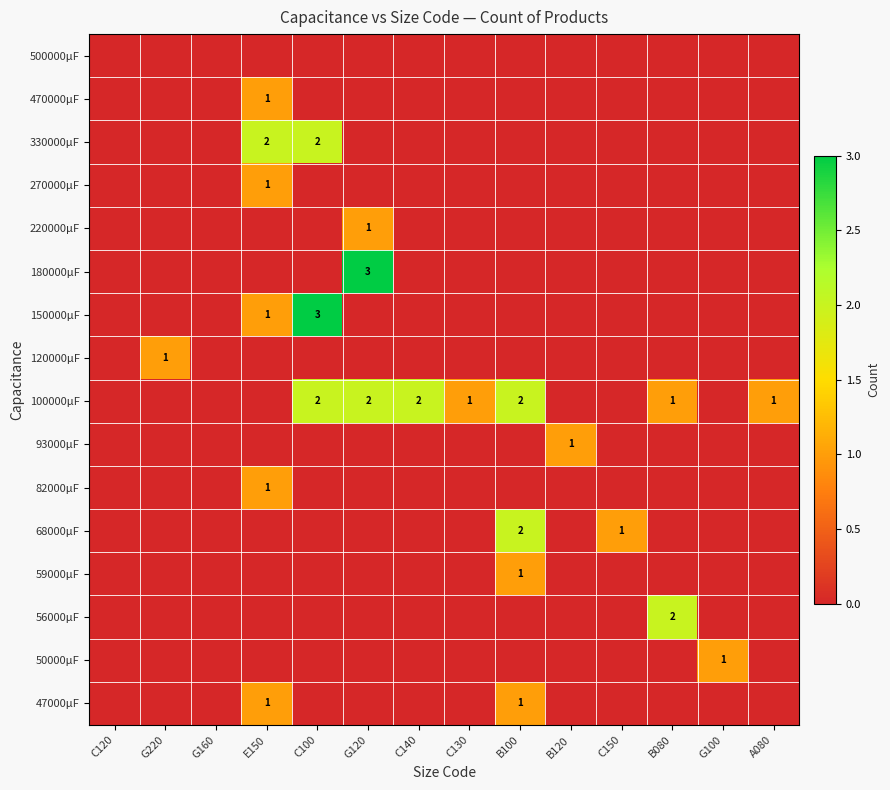

True or false: 100000μF has a value of 1 at C130.

True